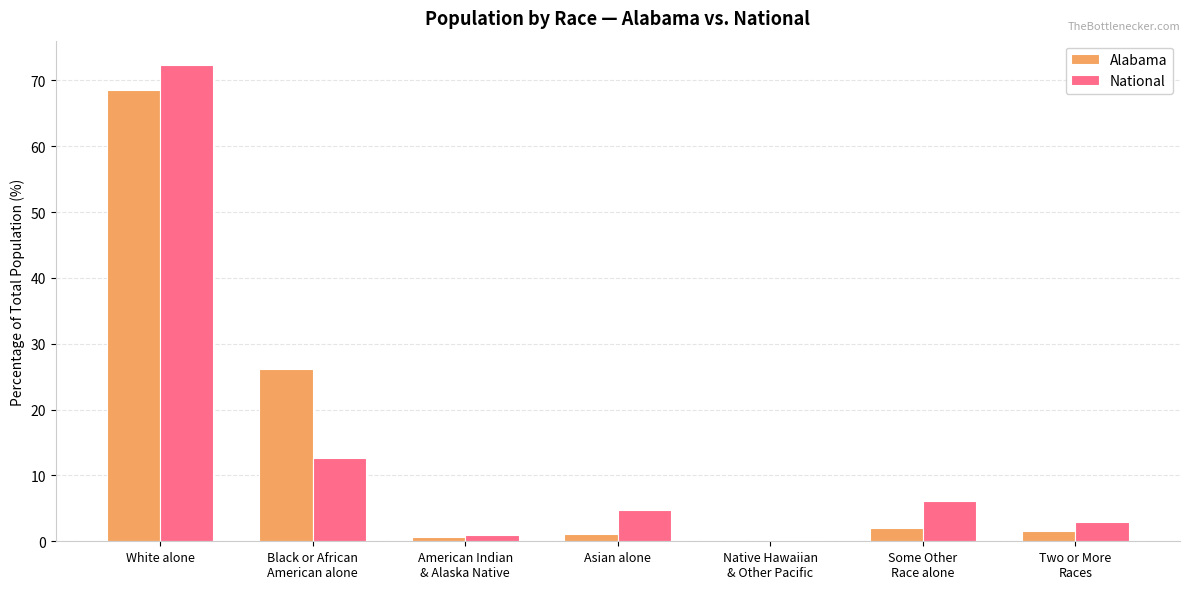

What is the maximum value shown in the chart?

72.4